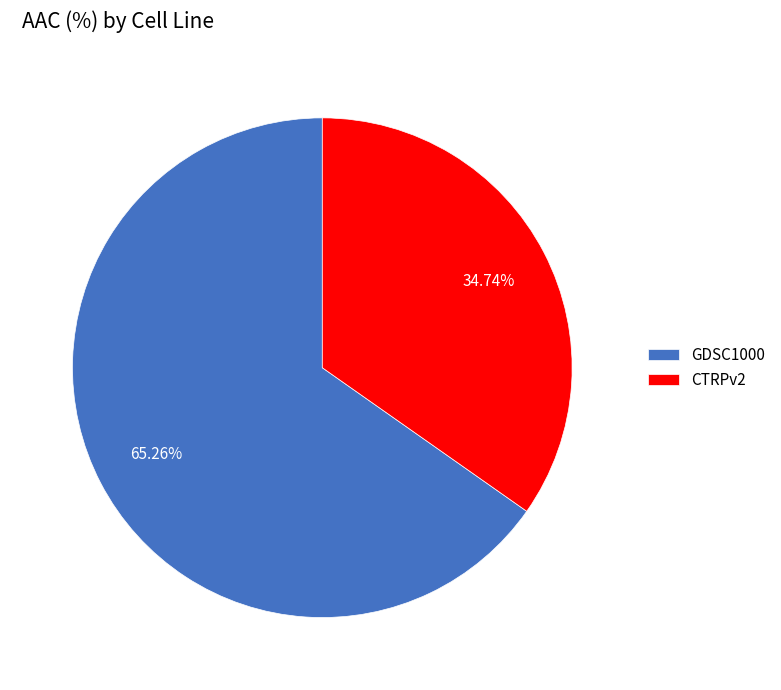

Is there a majority slice in this chart?

Yes